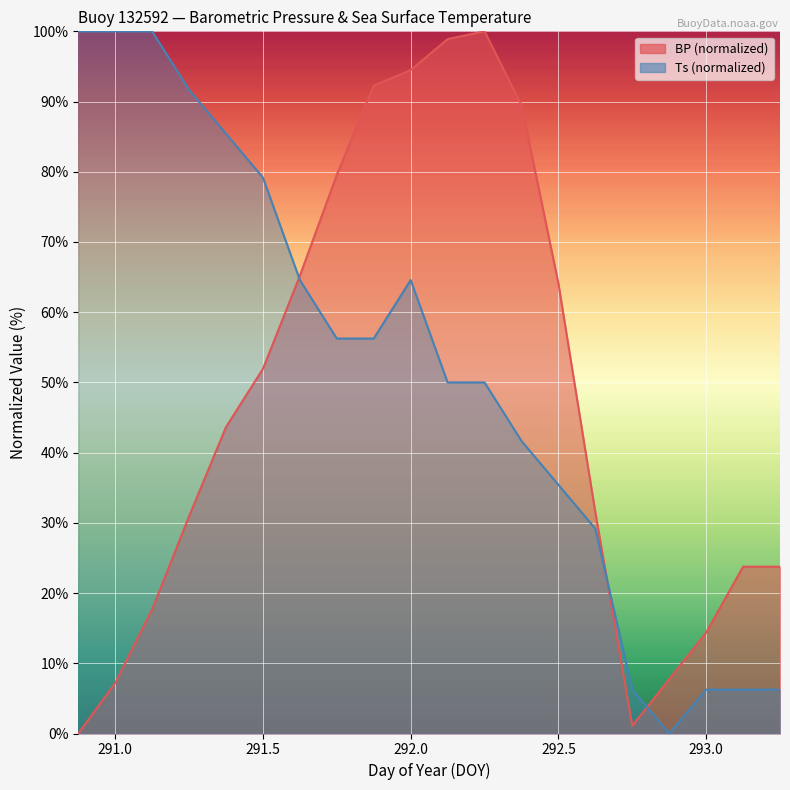

At how many categories does at least one series exceed 93?

6